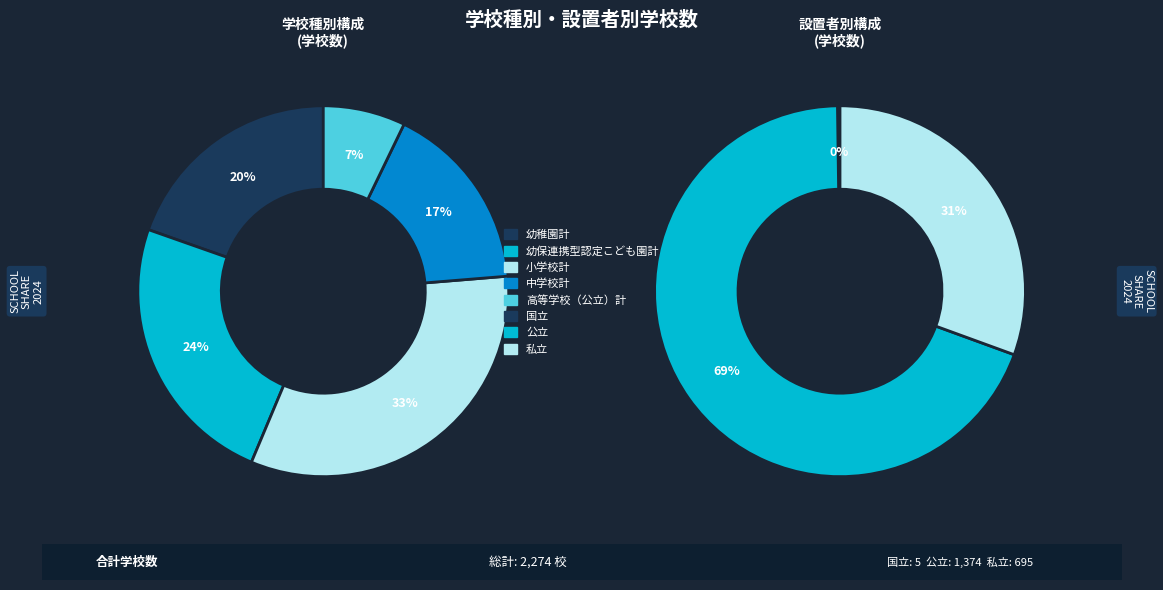

Which slice is the largest?

小学校計